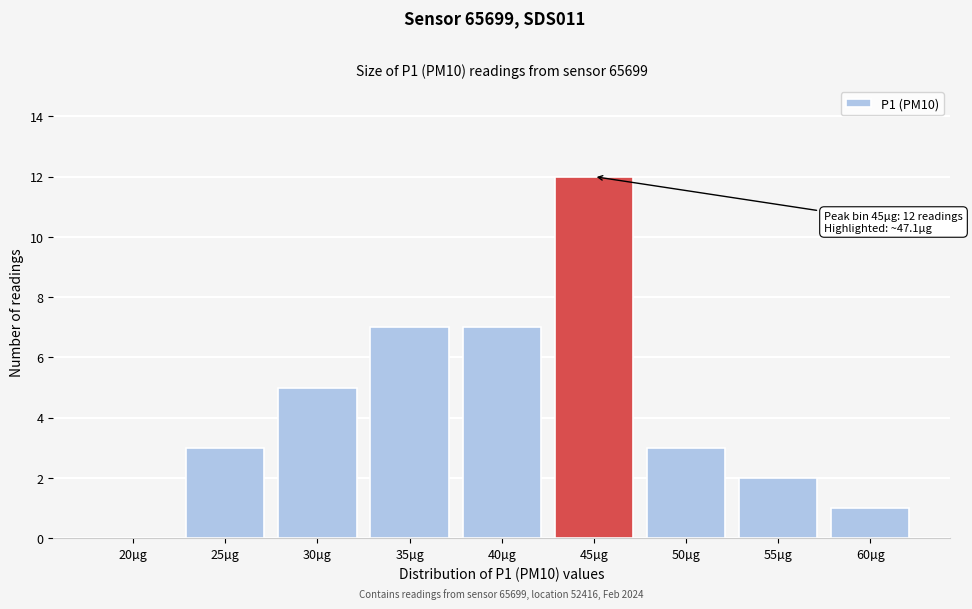

Reading left to right, transcribe all the data shown in this chart.

20µg=0	25µg=3	30µg=5	35µg=7	40µg=7	45µg=12	50µg=3	55µg=2	60µg=1